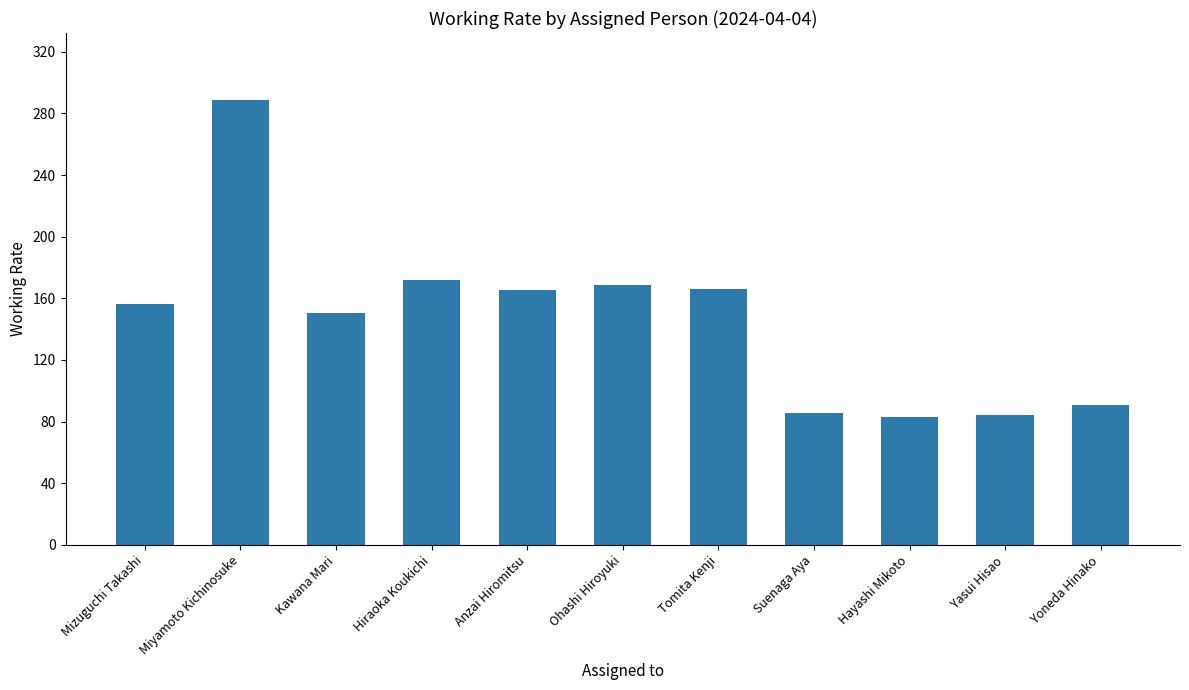

What is the label of the 1st bar from the left?

Mizuguchi Takashi